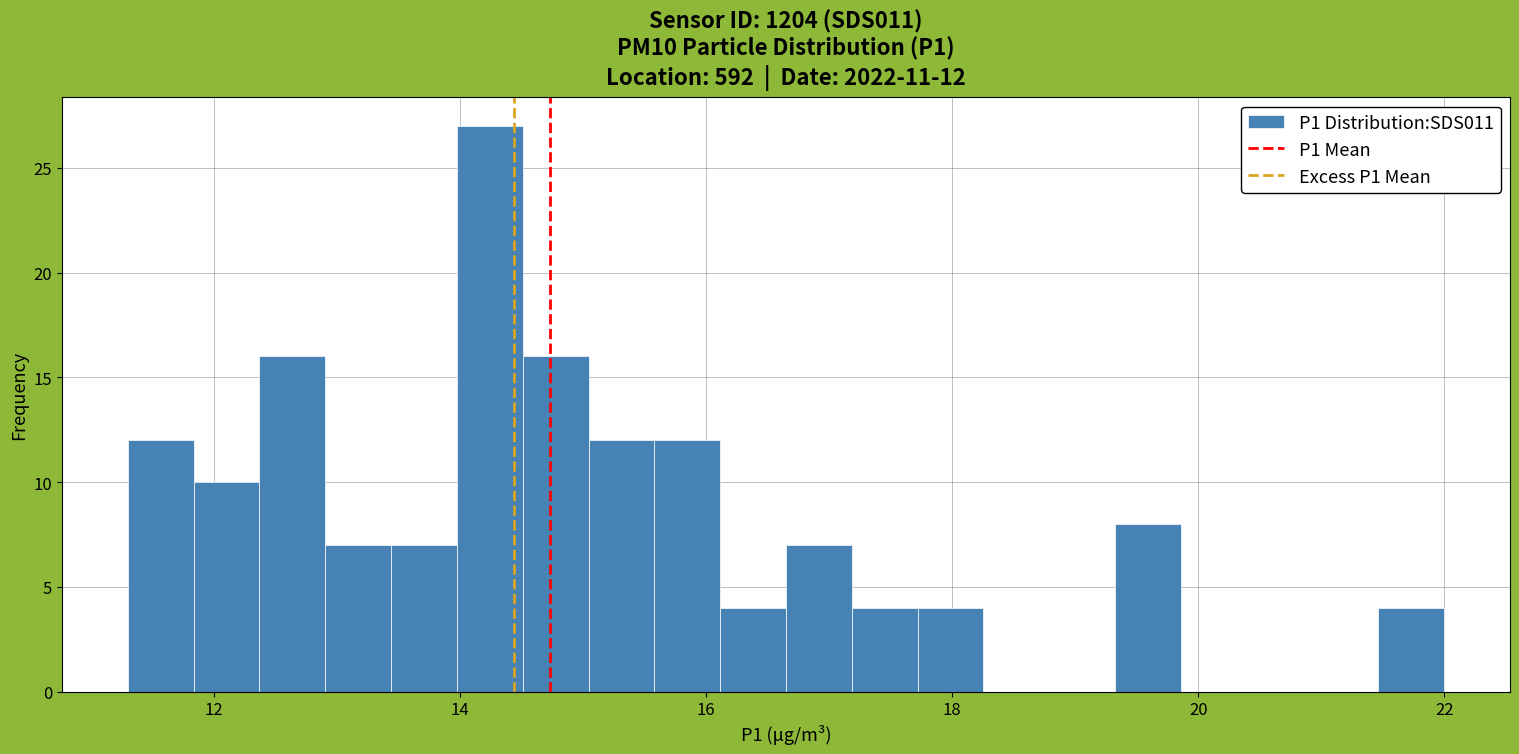

Read against the x-axis, roughly where is the centre of the tallest bar?

14.2